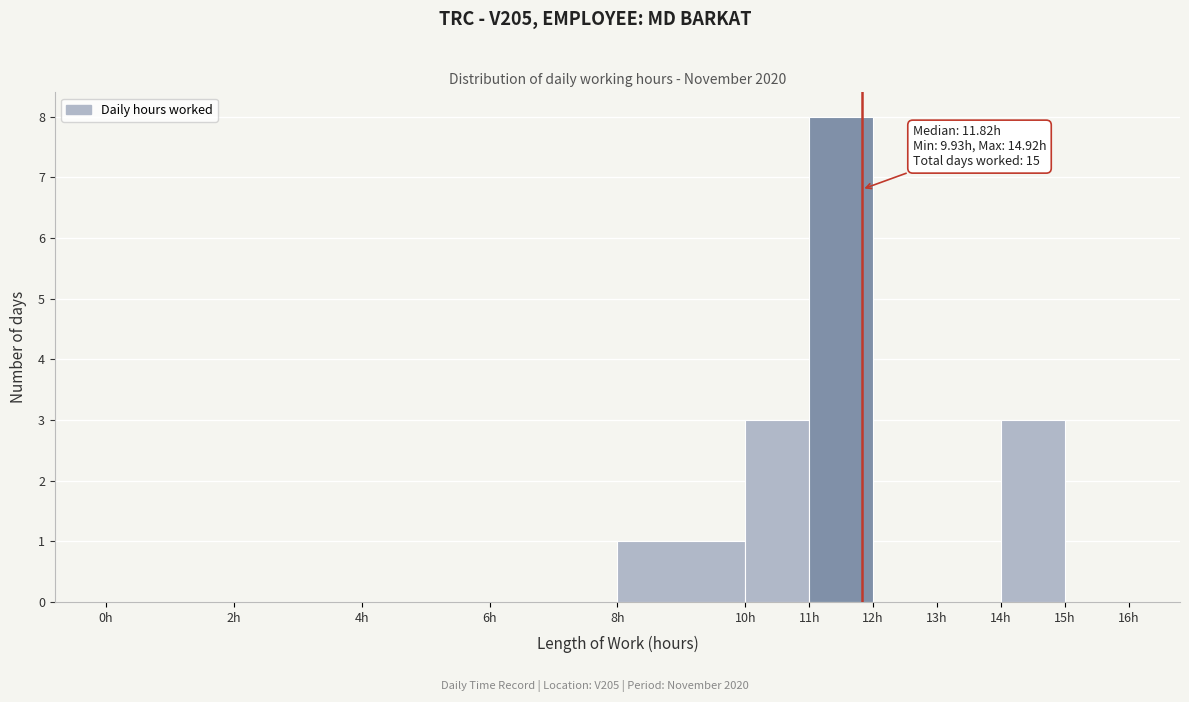

Which range on the x-axis has the tallest bar?

11 to 12